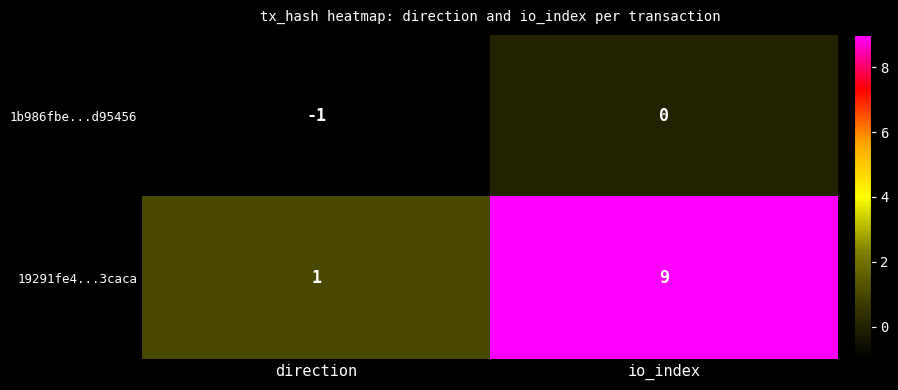

Which category has the highest value across all series?

io_index